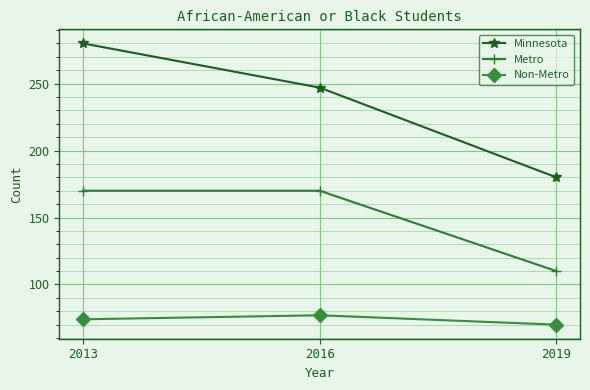

What value does the Non-Metro series have at 2013?

74